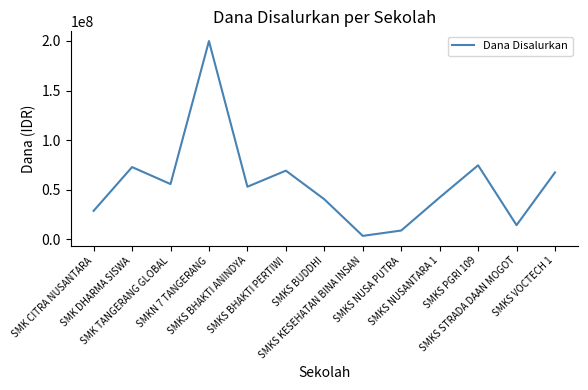

How many interior local valleys (lower than both neighbors) does the data have?

4